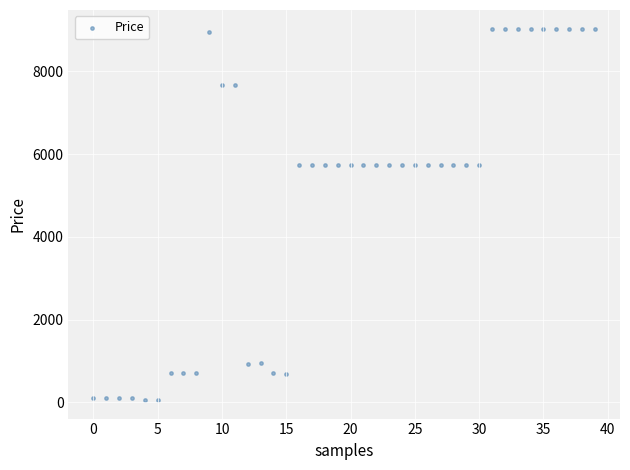

Count the number of points in this scatter plot.

40